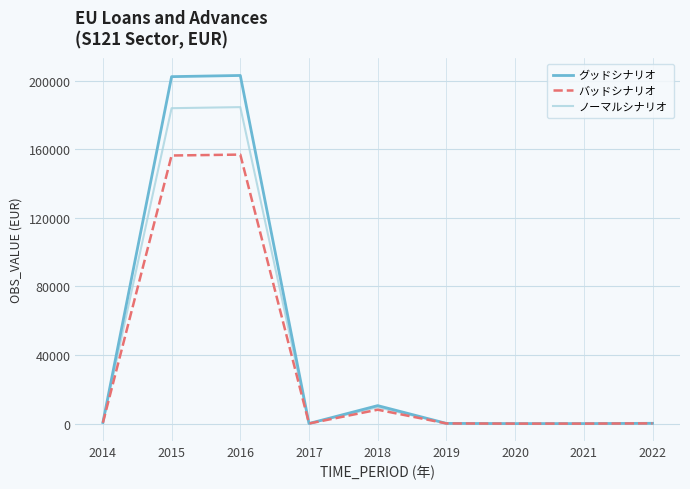

What is the maximum value shown in the chart?

203100.7